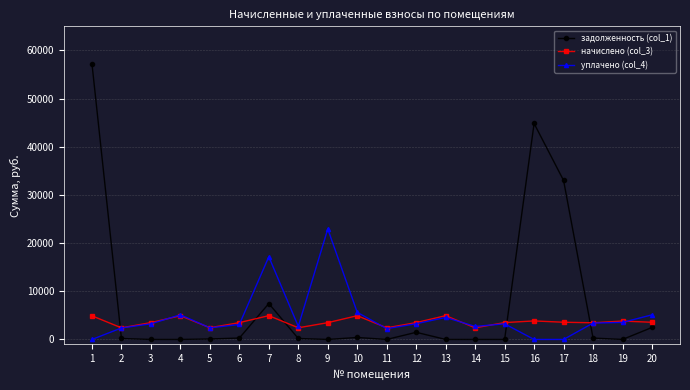

What is the total value across all series at 11?

4650.6